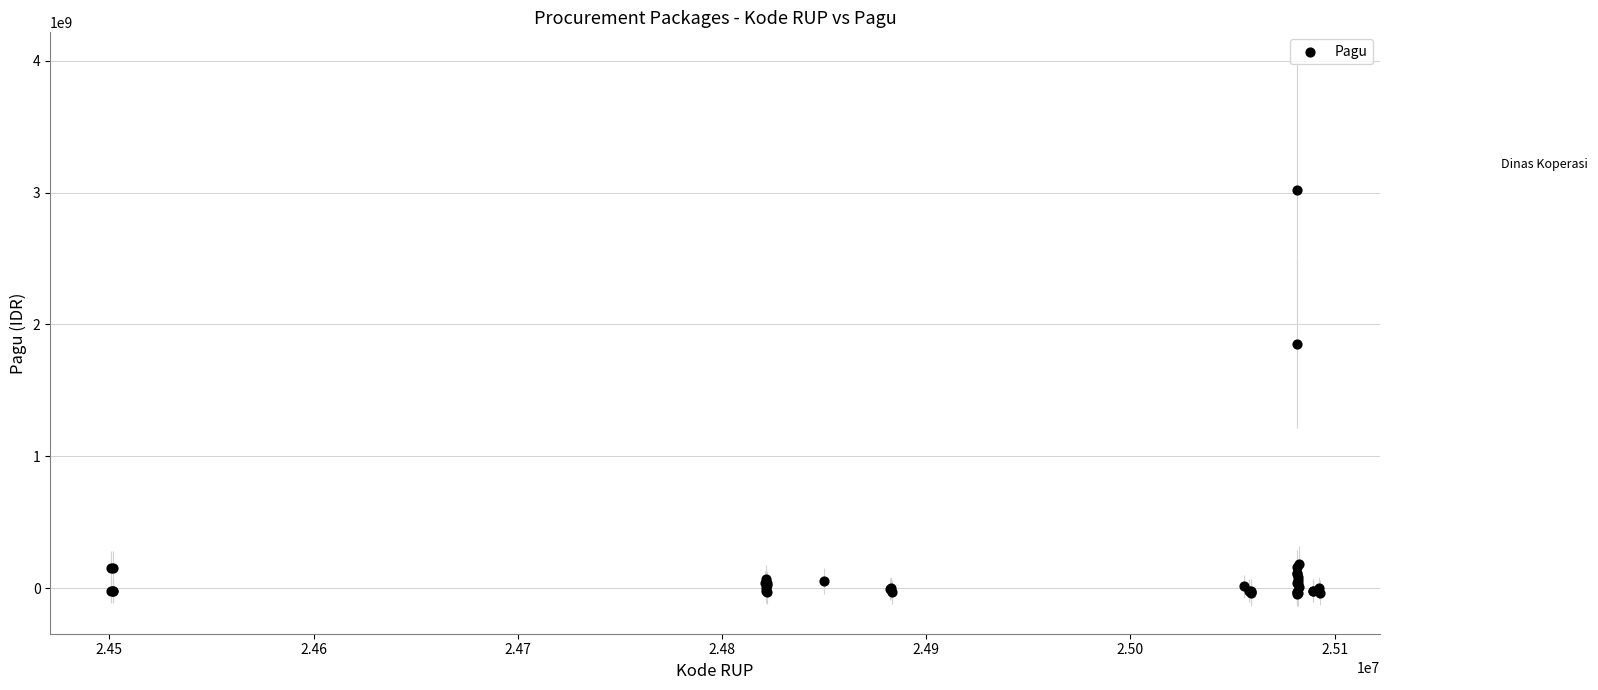

What Y value in the scatter plot is closest to 1488639442?

1851630000